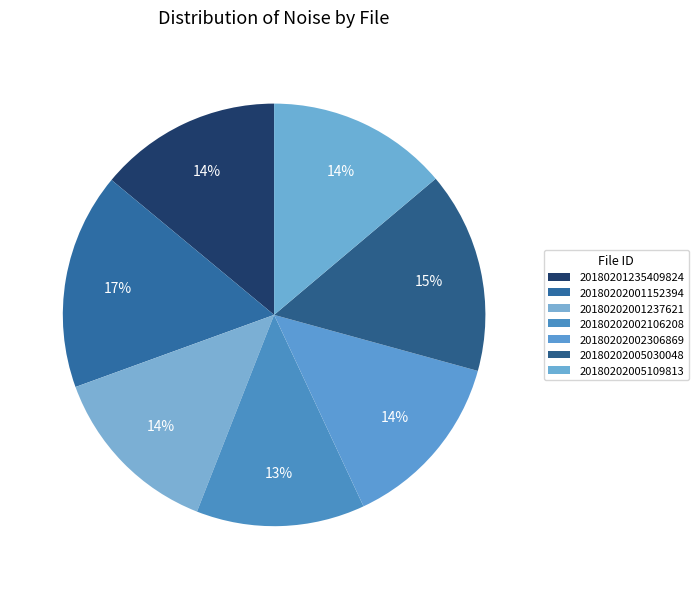

Does 20180202001152394 account for over 50% of the chart?

No